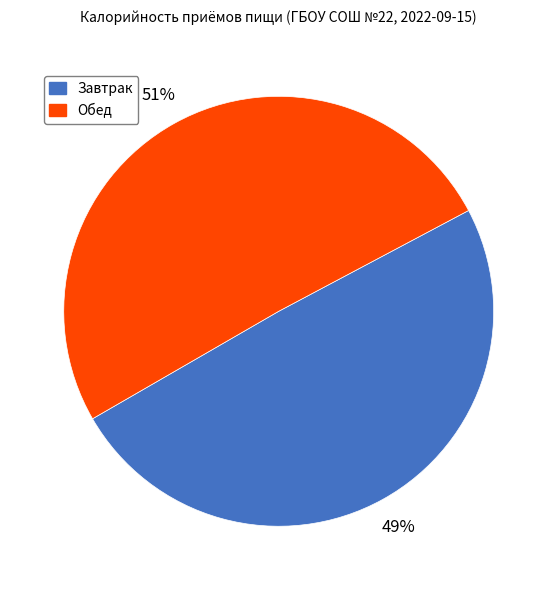

To the nearest percent, what is the average slice percentage?

50%